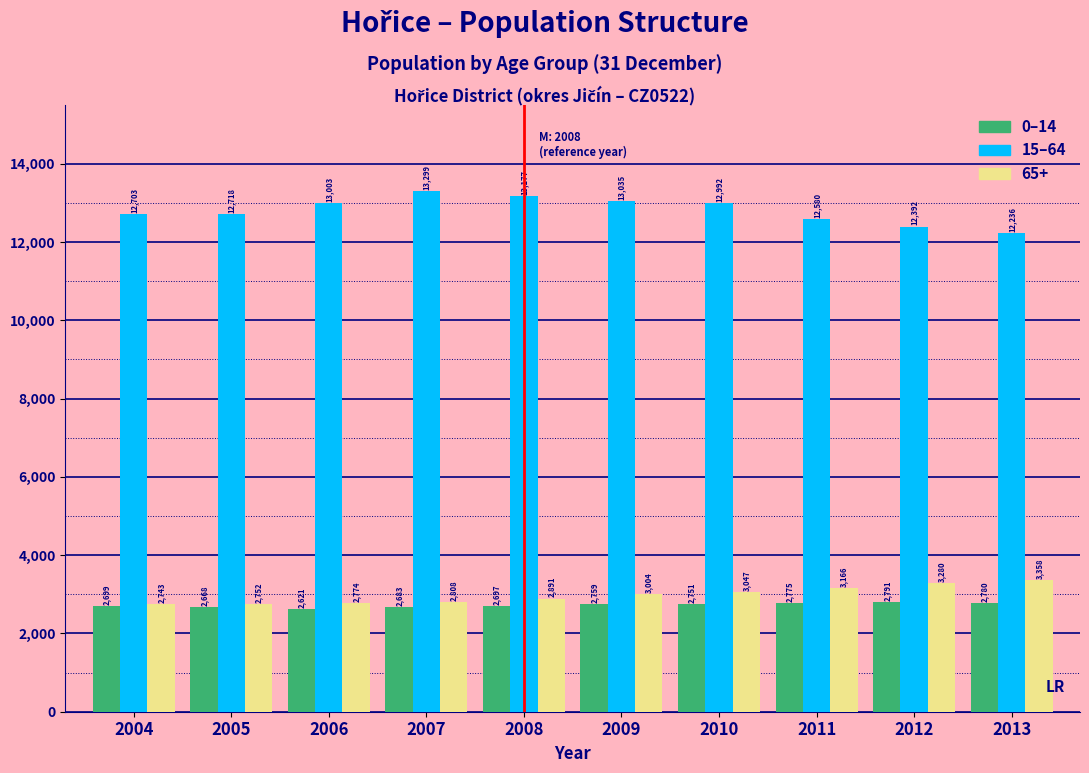

Reading left to right, transcribe all the data shown in this chart.

0–14: 2699	2668	2621	2683	2697	2759	2751	2775	2791	2780
15–64: 12703	12718	13003	13299	13177	13035	12992	12580	12392	12236
65+: 2743	2752	2774	2808	2891	3004	3047	3166	3280	3358